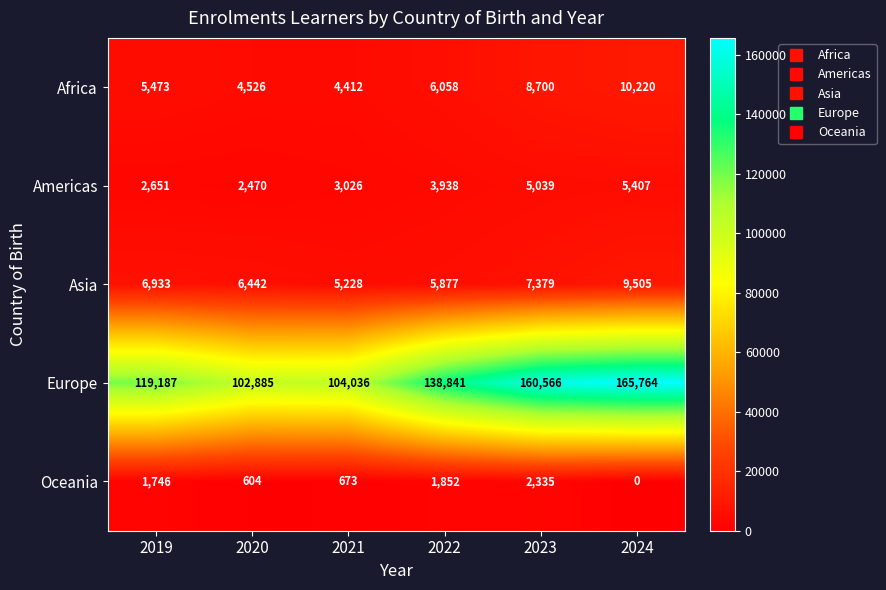

Where is Europe nearest to the value 134324?

2022